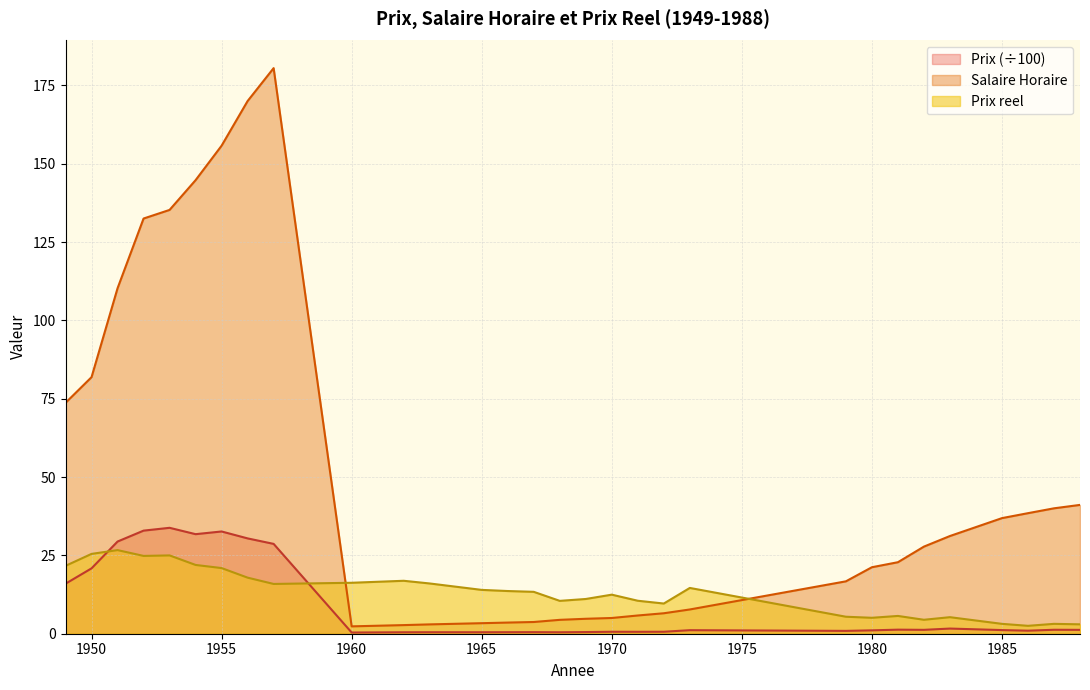

Between 1950 and 1951, which series saw the biggest shift?

Salaire Horaire